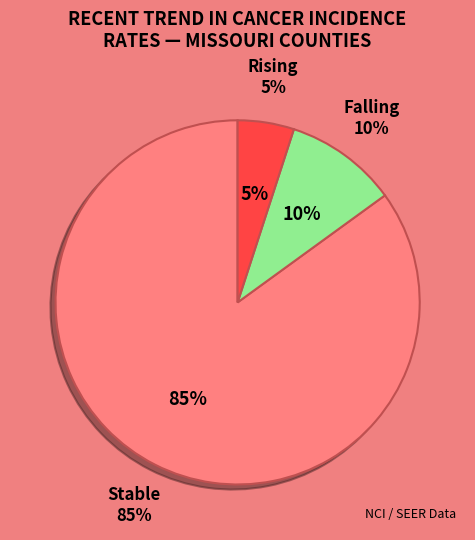

Combined, do falling and stable account for over 50%?

Yes